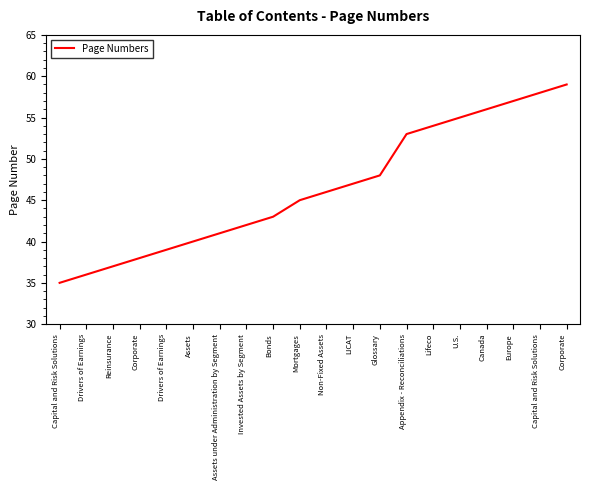

What is the ratio of the value at Drivers of Earnings to the value at Mortgages?

0.9